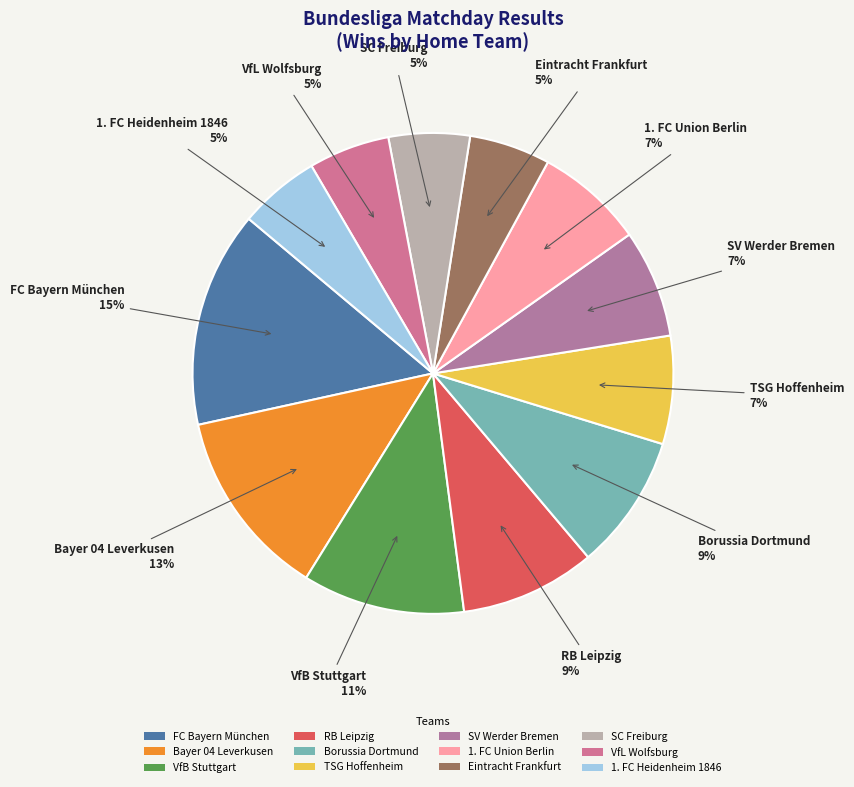

True or false: Eintracht Frankfurt accounts for 5% of the total.

True